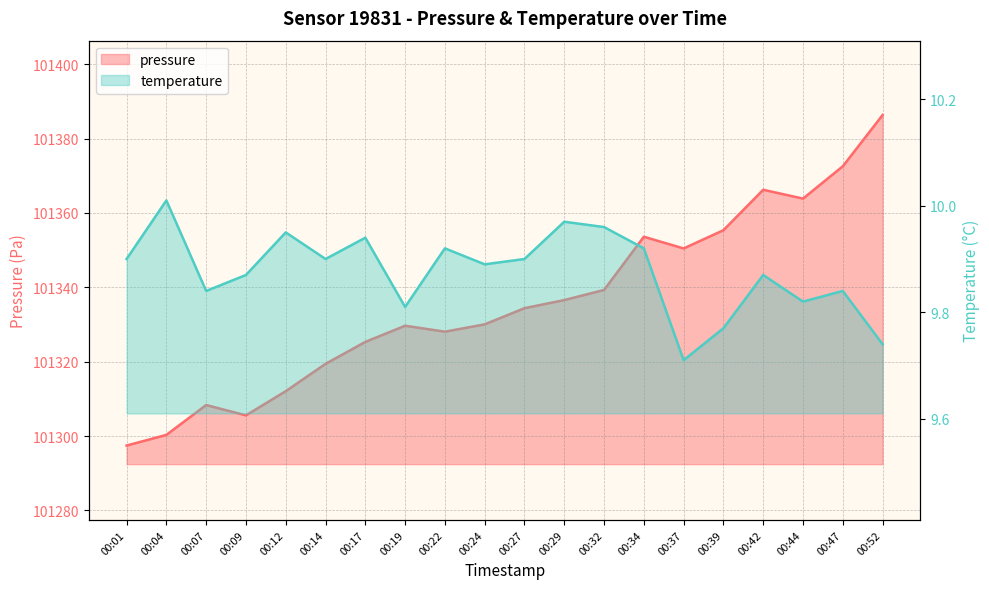

Is the value of temperature at 00:17 greater than the value of pressure at 00:19?

No